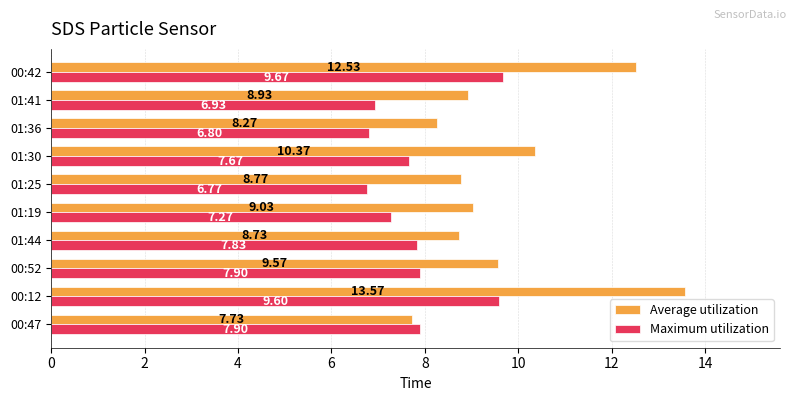

What are all the series names shown in the legend?

Average utilization, Maximum utilization